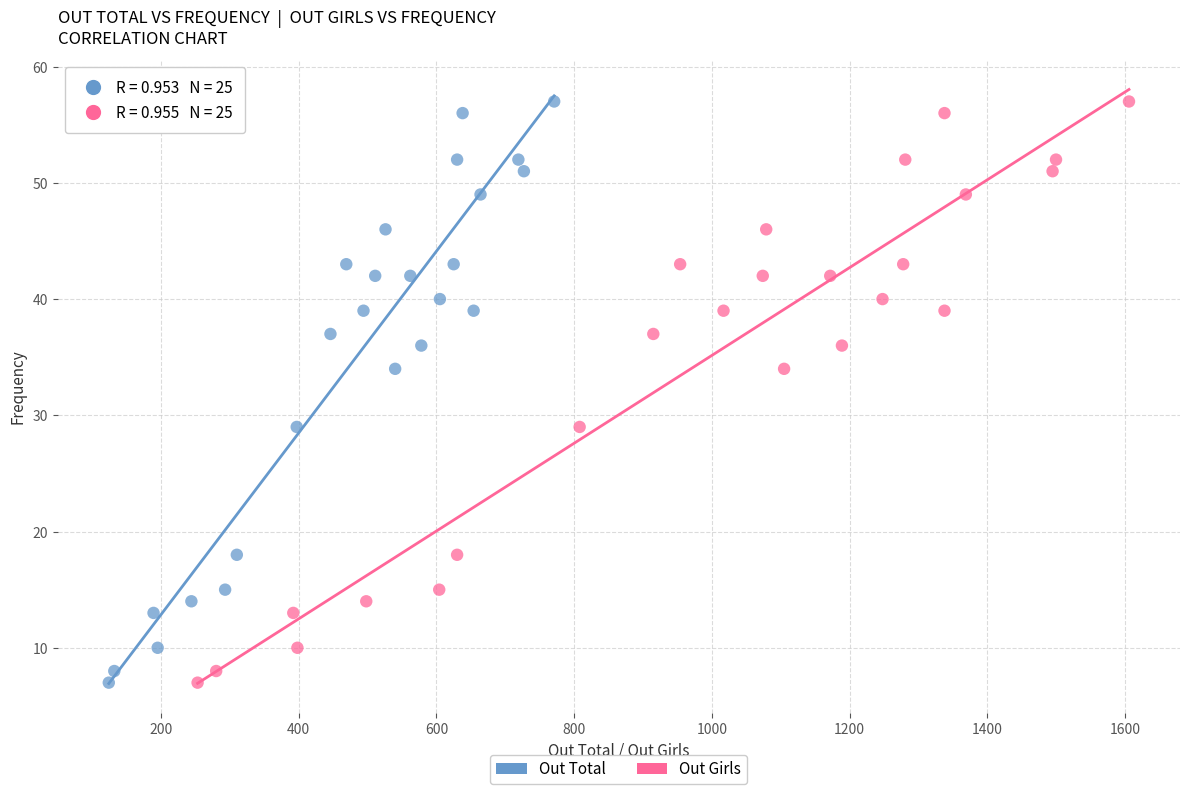

What are all the series names shown in the legend?

Out Total, Out Girls